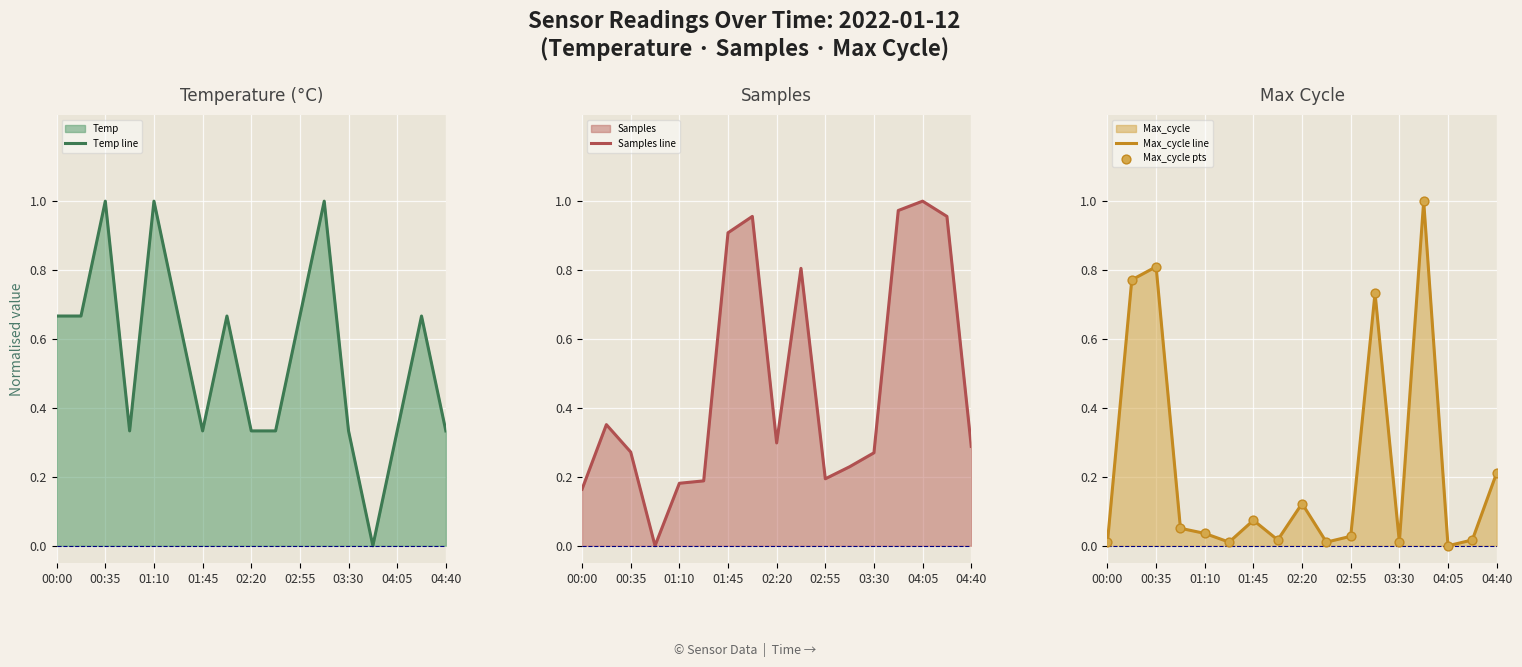

Which series reaches the maximum Y coordinate?

Samples line